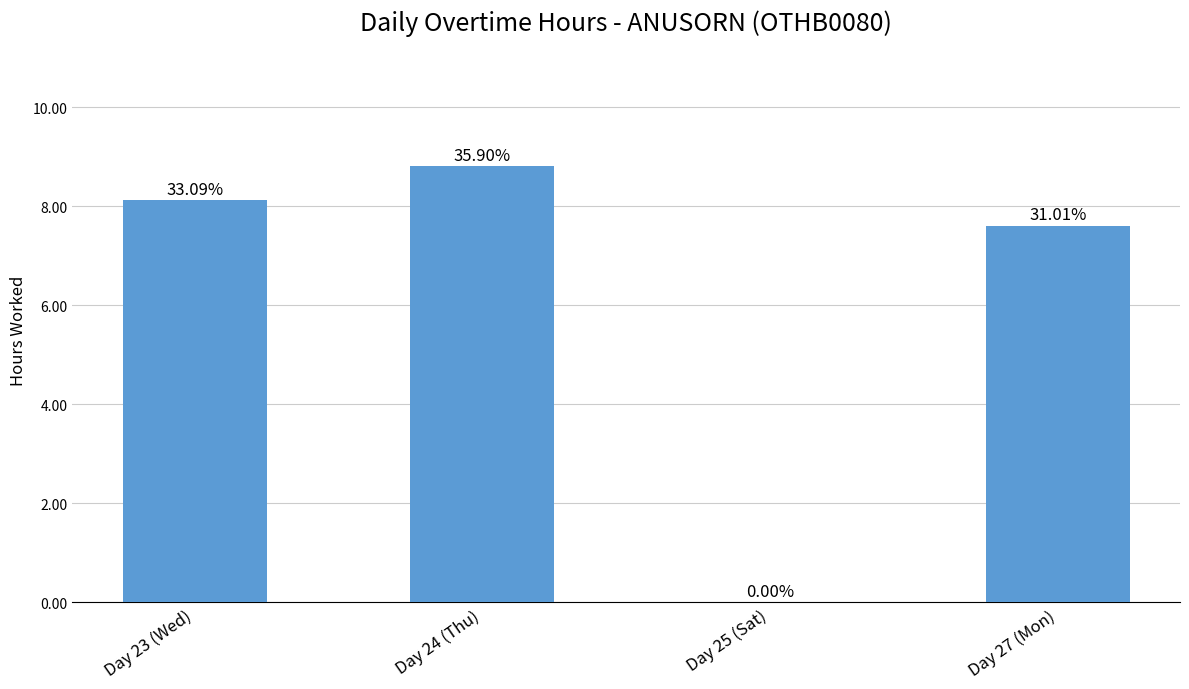

What is the value of the 1st bar from the left?

8.1